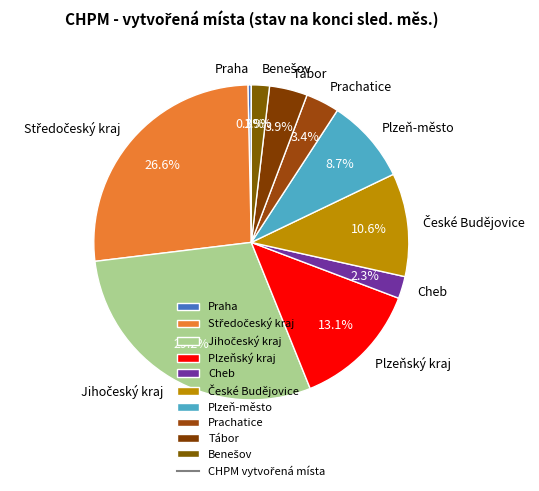

Does Plzeňský kraj account for over 50% of the chart?

No